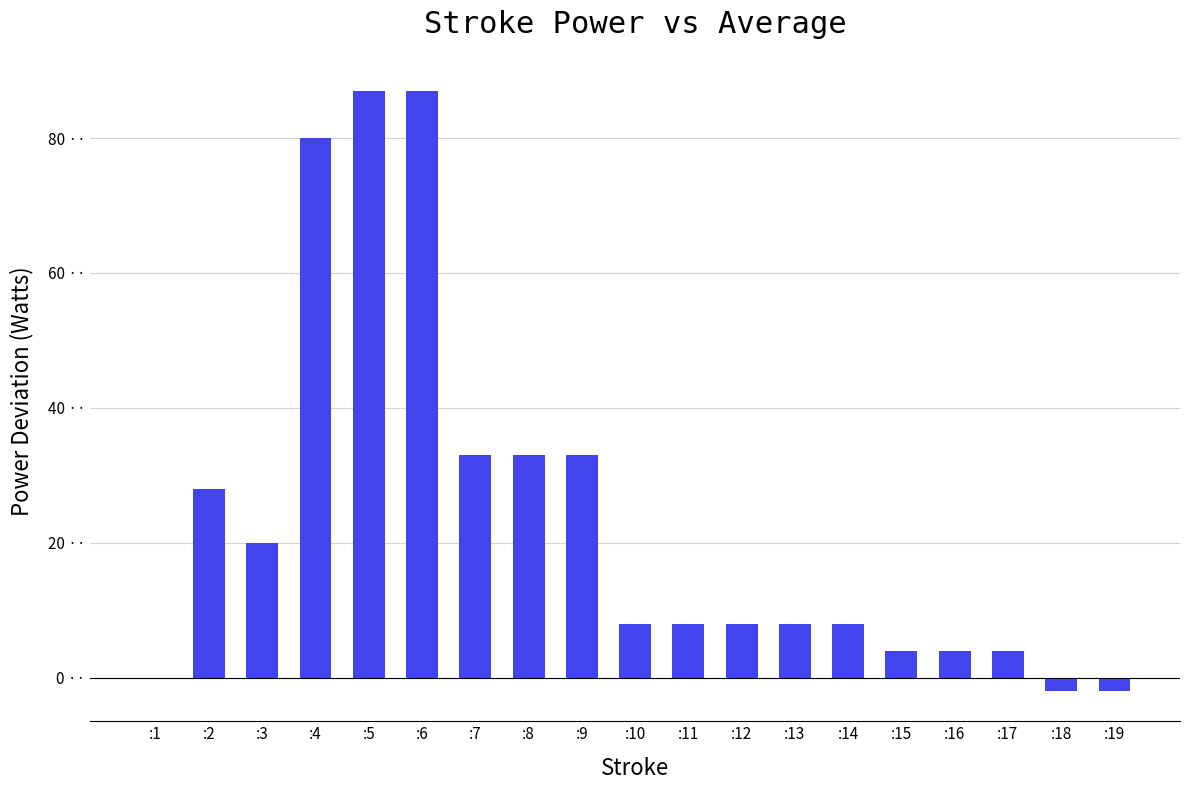

Which label corresponds to the largest value in the chart?

:5